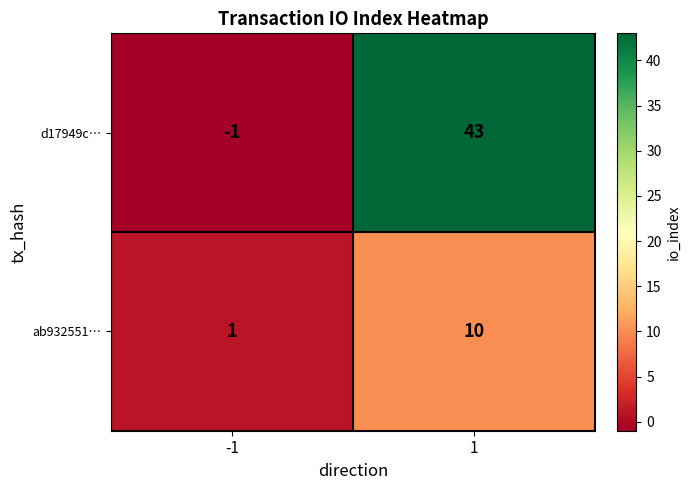

What is the sum of the ab932551… values at 1 and -1?

11